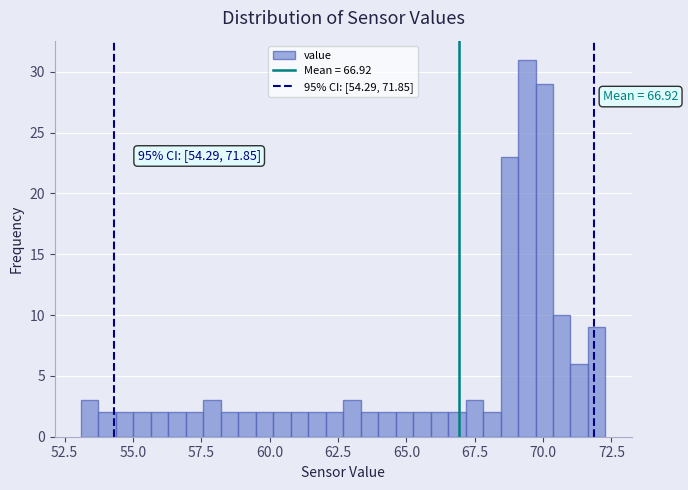

Read against the x-axis, roughly where is the centre of the tallest bar?

69.5